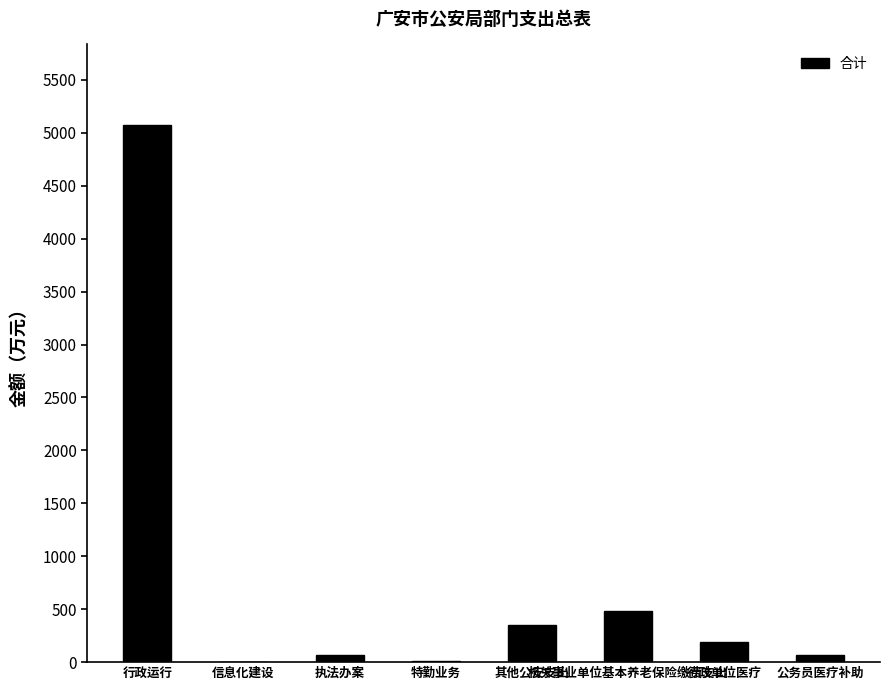

Is it true that the value at 机关事业单位基本养老保险缴费支出 is 481.7?

True